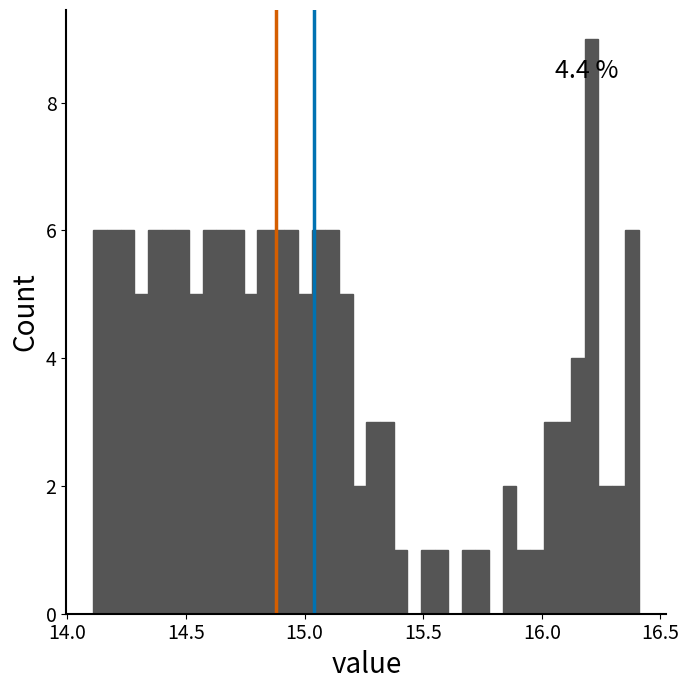

Around what value on the x-axis is the tallest bar? Give the approximate position of its centre, as read against the axis.

16.20